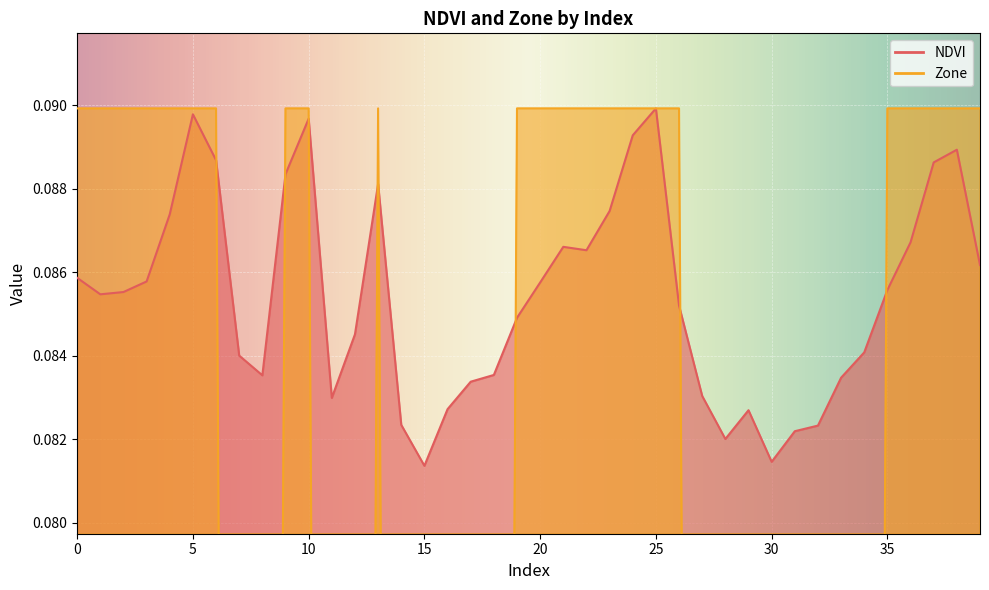

How many NDVI values are between 0 and 1?

40